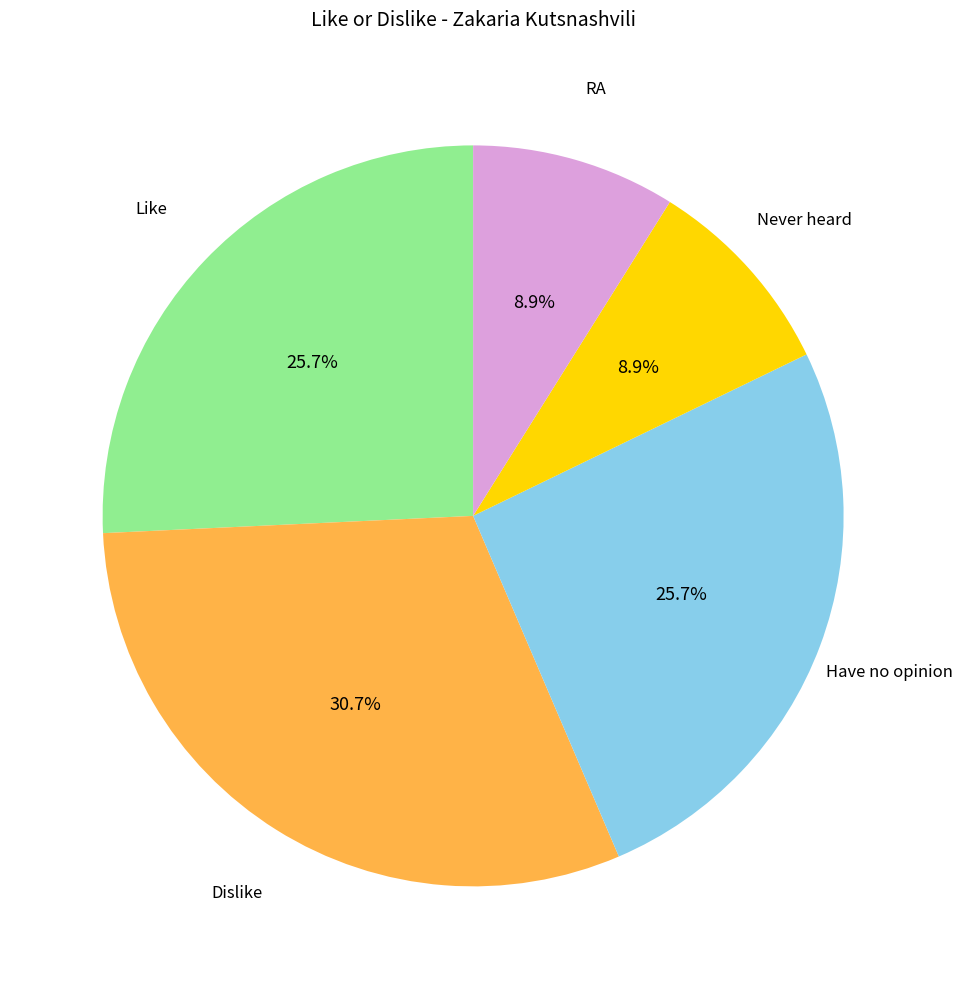

Which slice is the largest?

Dislike